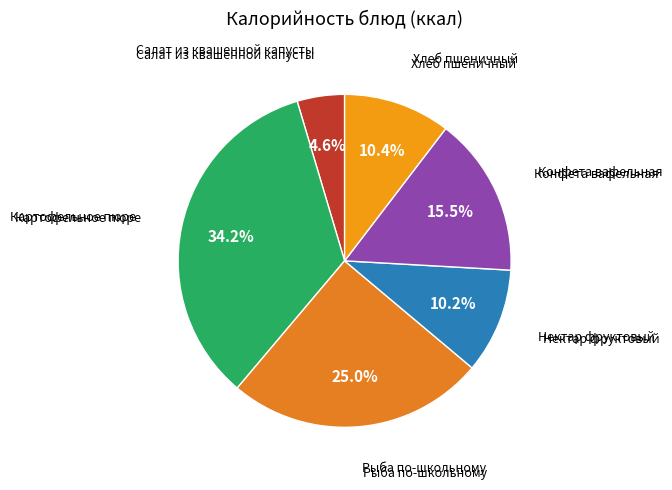

Which category has the biggest portion of the pie?

Картофельное пюре